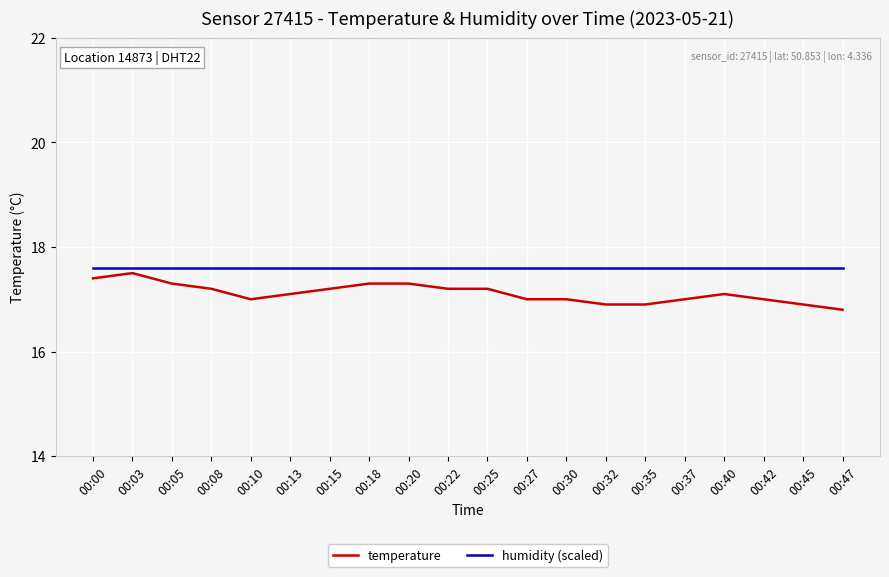

Rank the series by their average value, from highest to lowest.

humidity (scaled), temperature